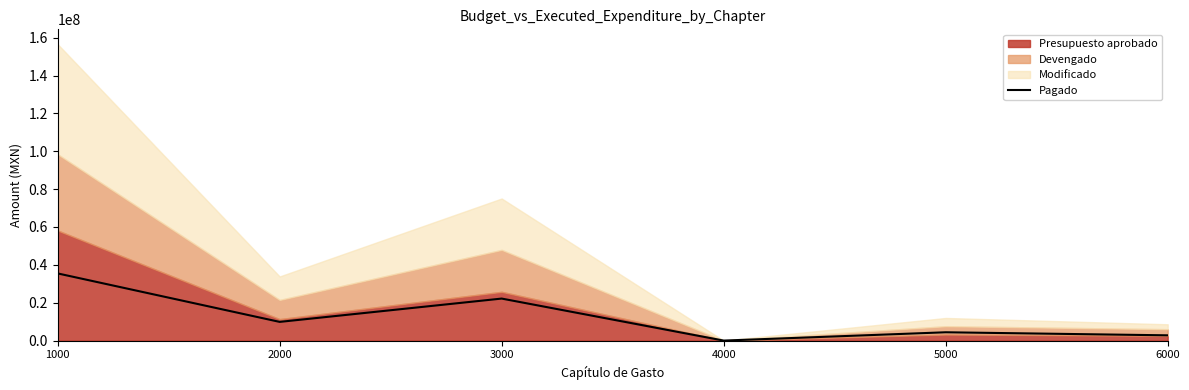

What is the sum of the values at 5000 and 2000?

14258097.8